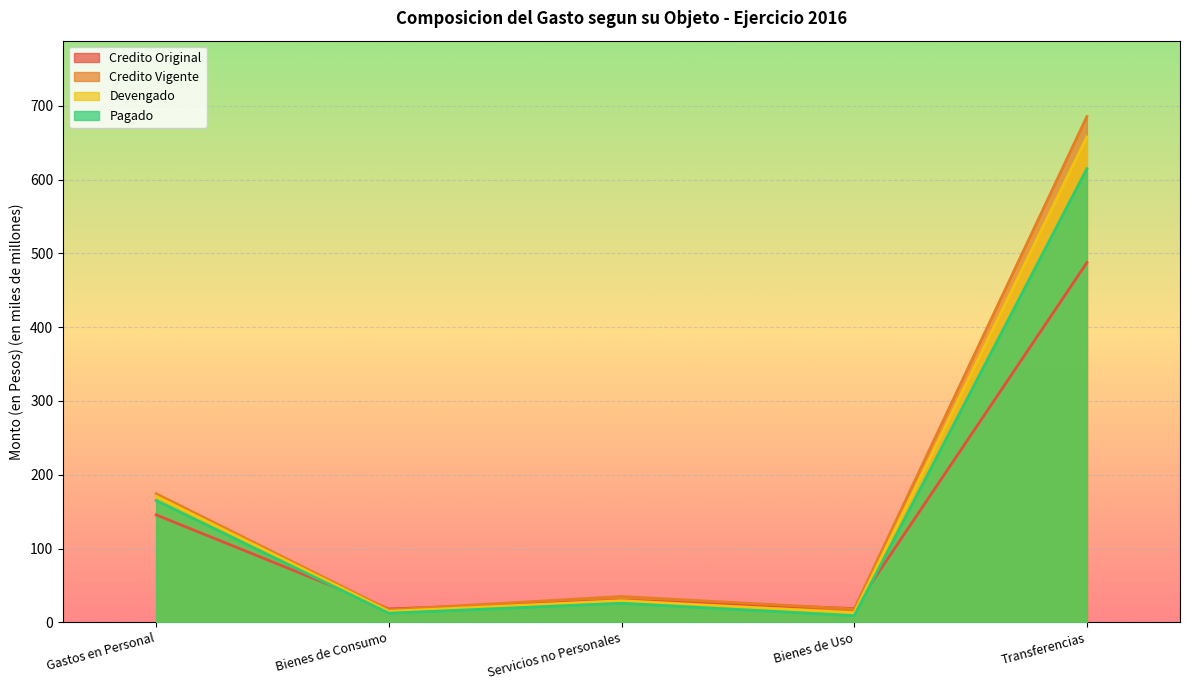

The value of Credito Vigente at Servicios no Personales is 35.0. True or false?

True